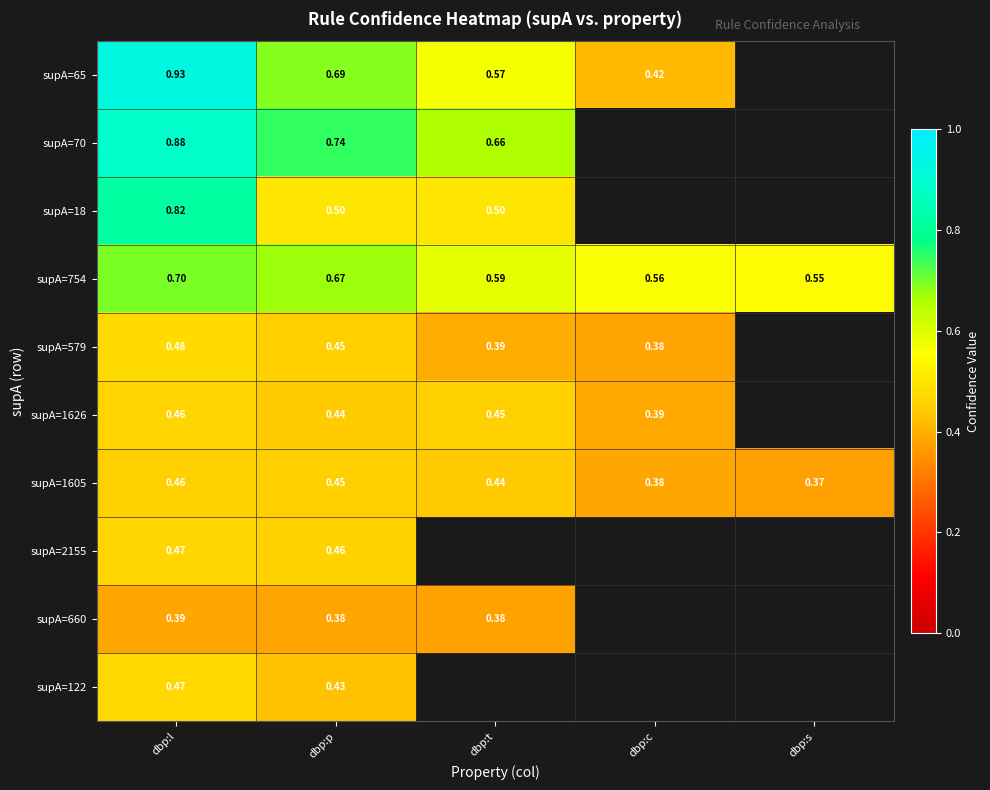

Rank the categories by supA=1605 value from lowest to highest.

dbp:s, dbp:c, dbp:t, dbp:p, dbp:l